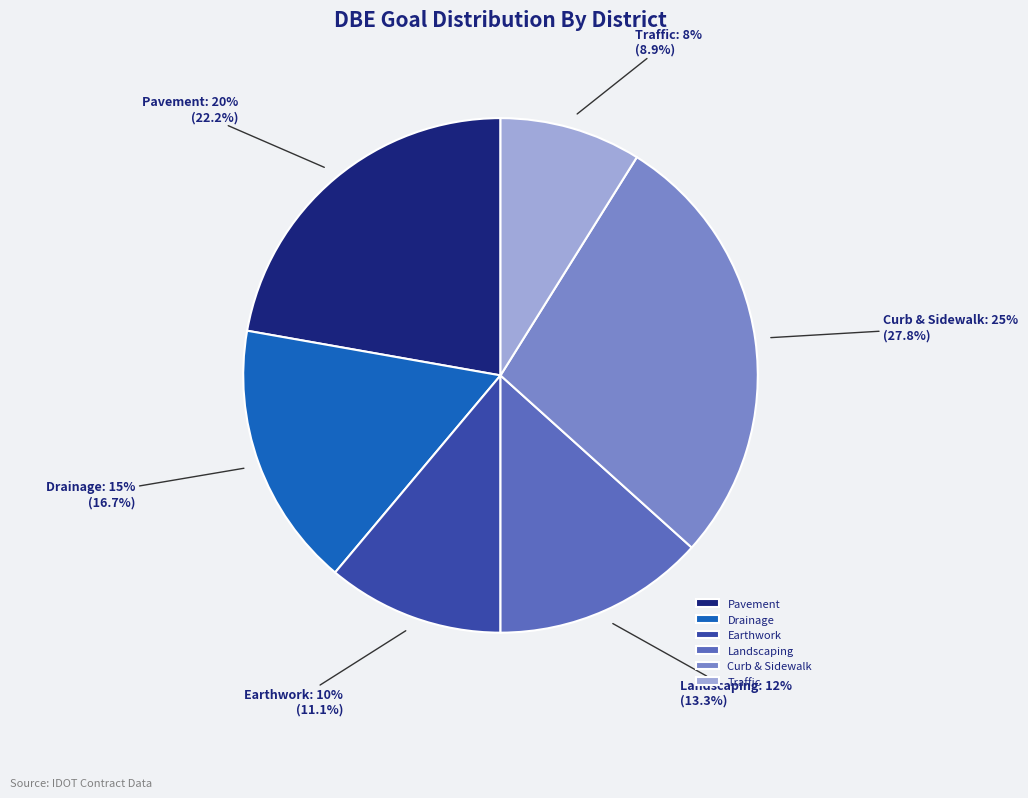

Does District 4 represent more than half of the total?

No